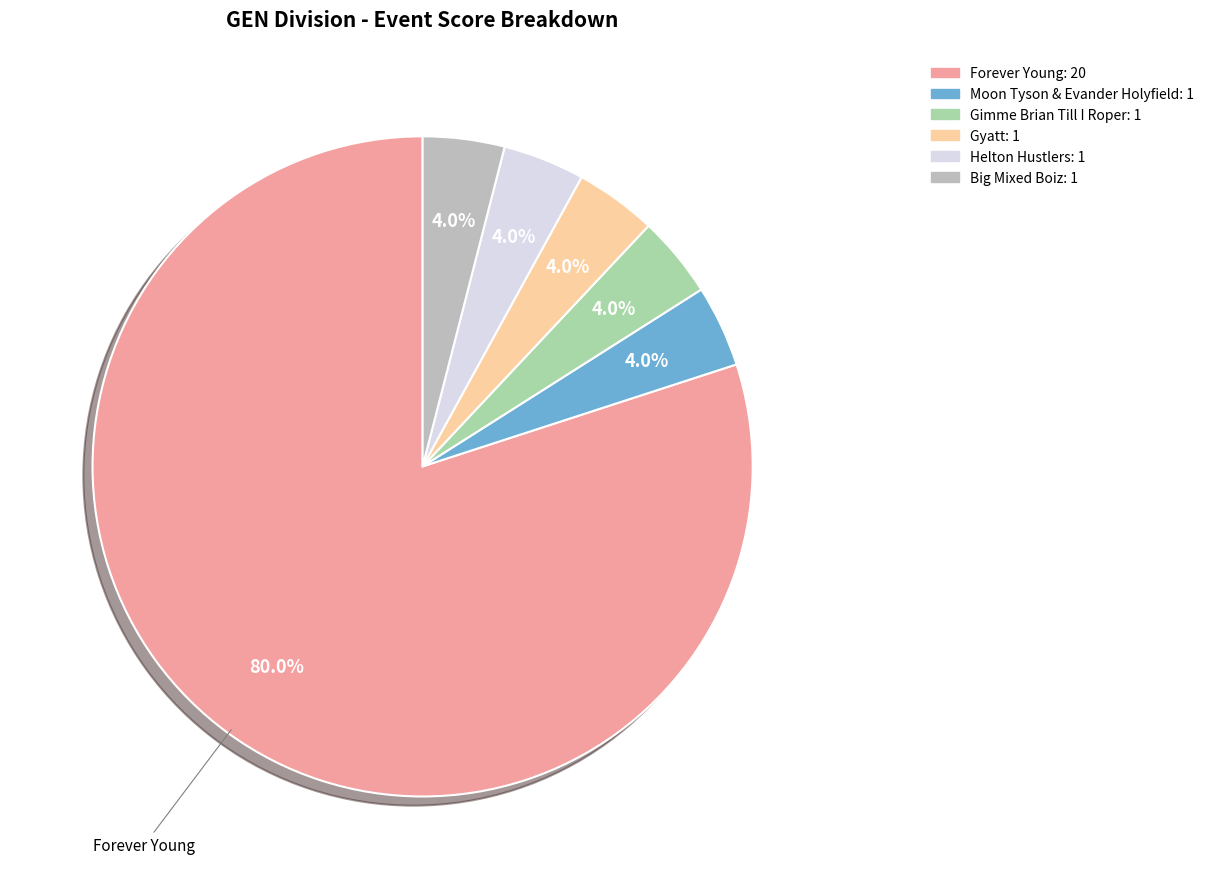

What percentage is the Moon Tyson & Evander Holyfield slice, to the nearest percent?

4%